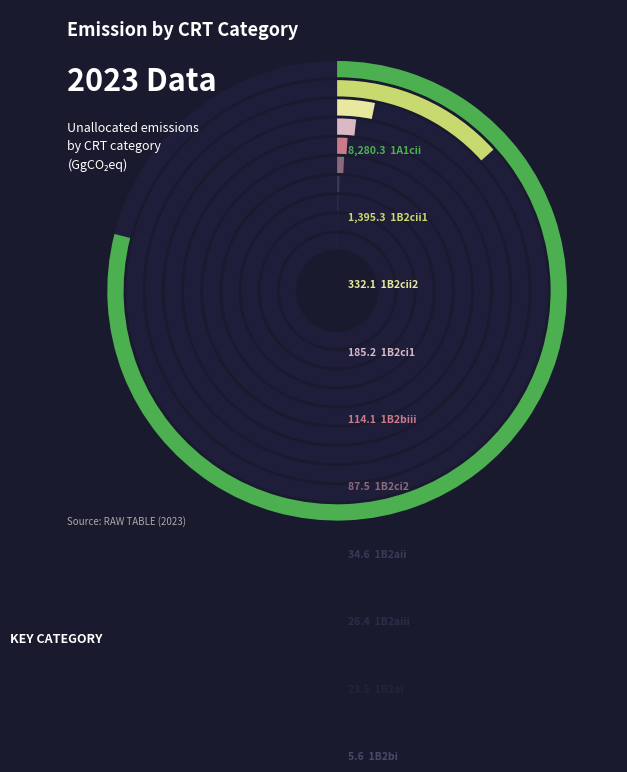

Is the sum of 1B2ai and 1B2biii greater than half?

No